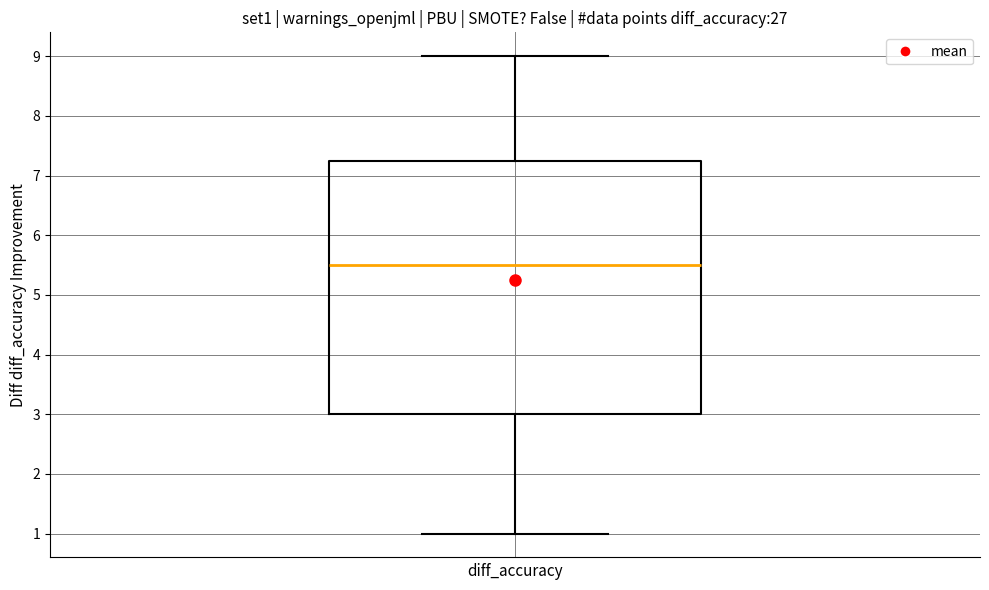

Transcribe this box plot: give where the median line is, the range the box spans, and where the two whiskers end, as read against the y-axis. The values are not printed on the chart, so give them approximately, as read against the axis.

median 5.5, box 3.0 to 7.3, whiskers 1.0 to 9.0